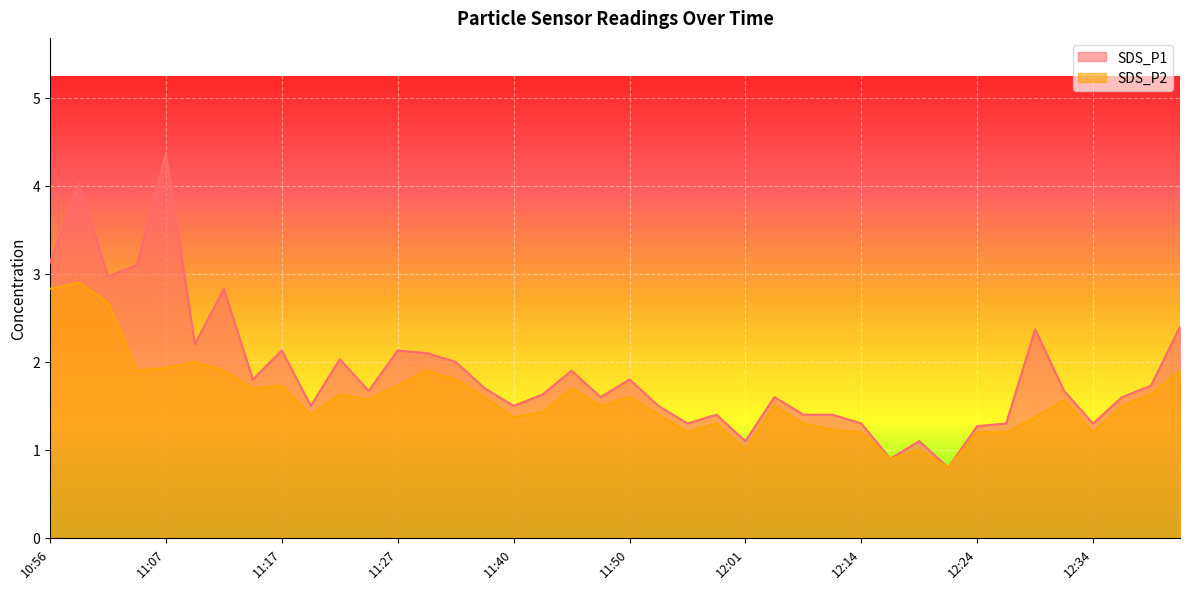

Is the value of SDS_P1 at 11:50 greater than the value of SDS_P2 at 12:37?

Yes